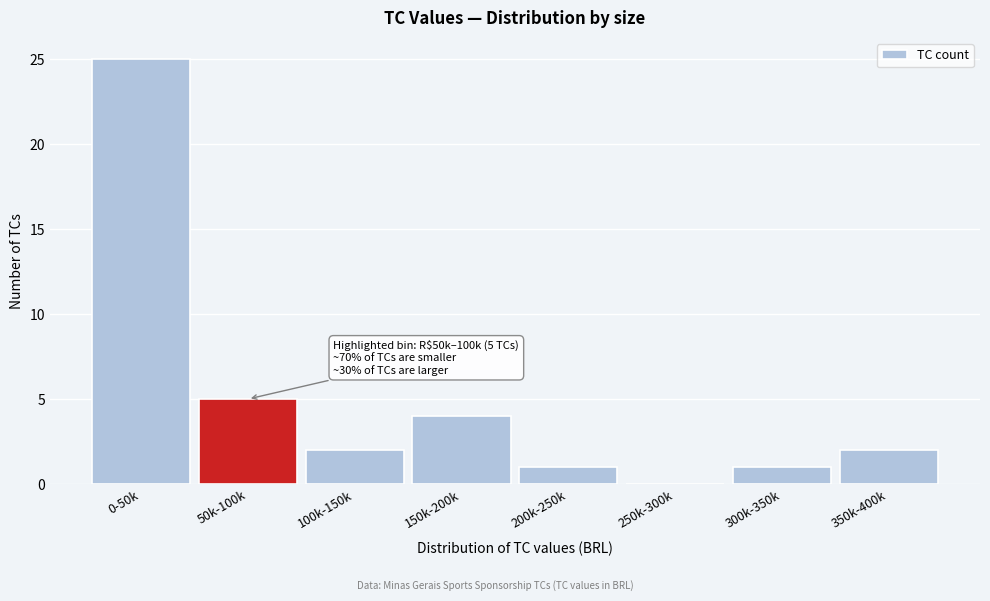

Reading left to right, extract all data points from this chart.

0-50k=25	50k-100k=5	100k-150k=2	150k-200k=4	200k-250k=1	250k-300k=0	300k-350k=1	350k-400k=2